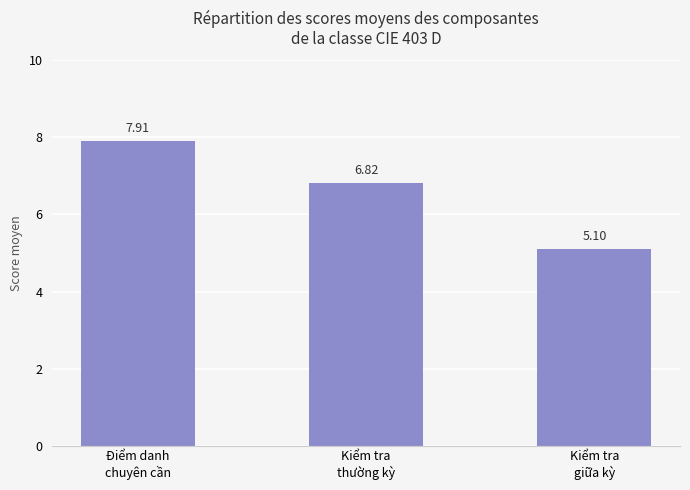

List the labels in order of value, largest first.

Điểm danh
chuyên cần, Kiểm tra
thường kỳ, Kiểm tra
giữa kỳ